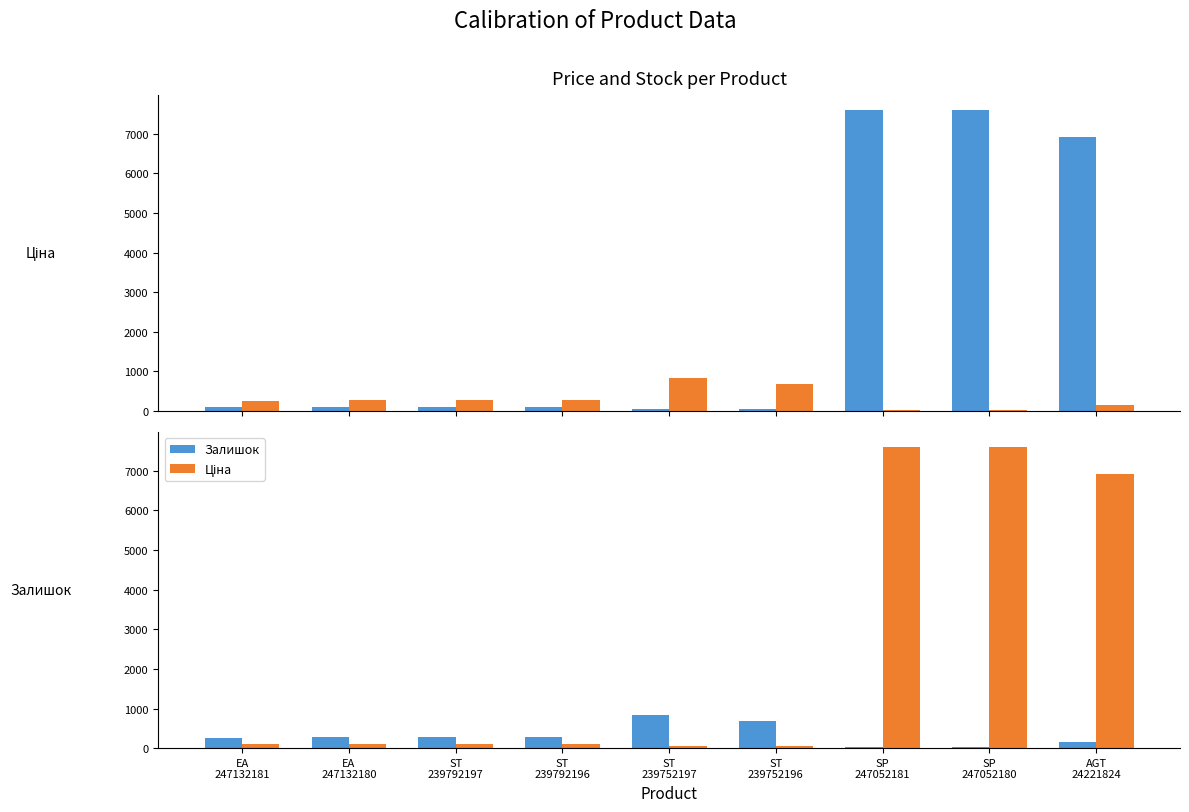

How many values in the Залишок series are below 289?

4